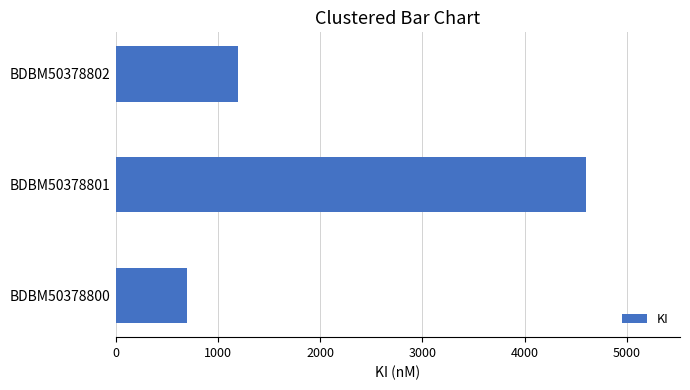

List the labels in order of value, largest first.

BDBM50378801, BDBM50378802, BDBM50378800